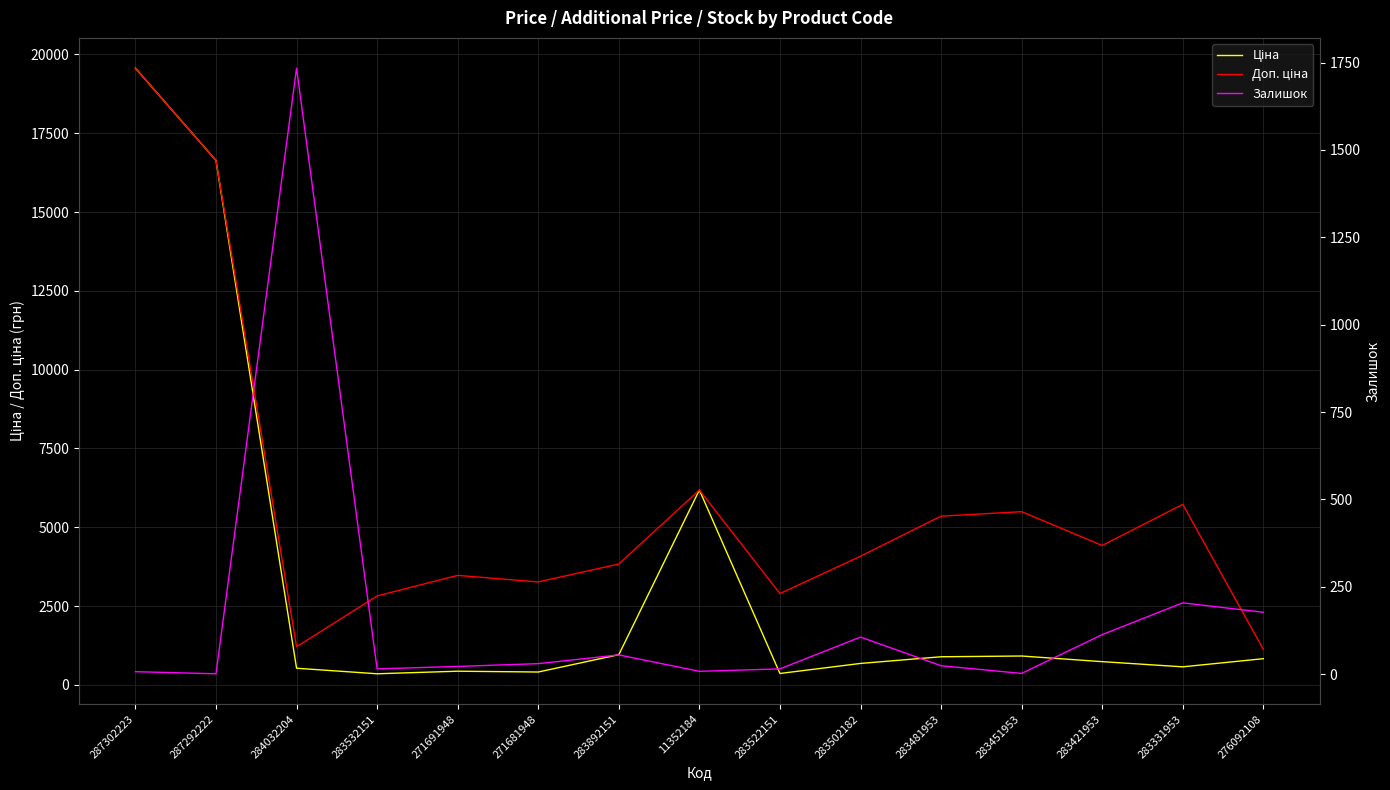

Rank the series by their average value, from lowest to highest.

Залишок, Ціна, Доп. ціна